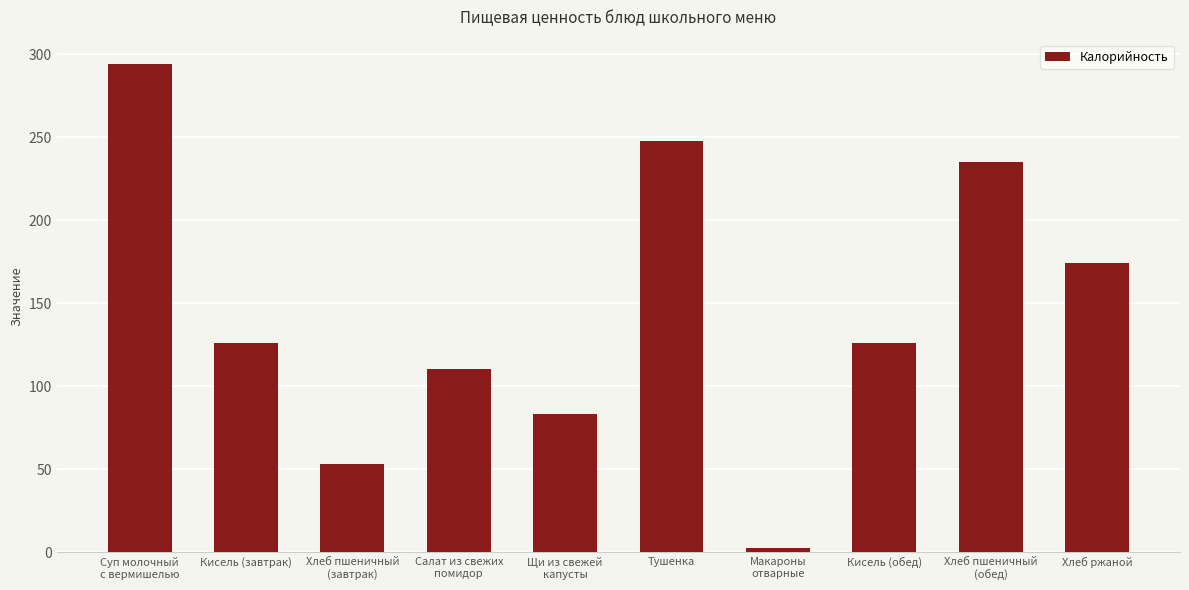

What is the greatest value displayed?

294.0